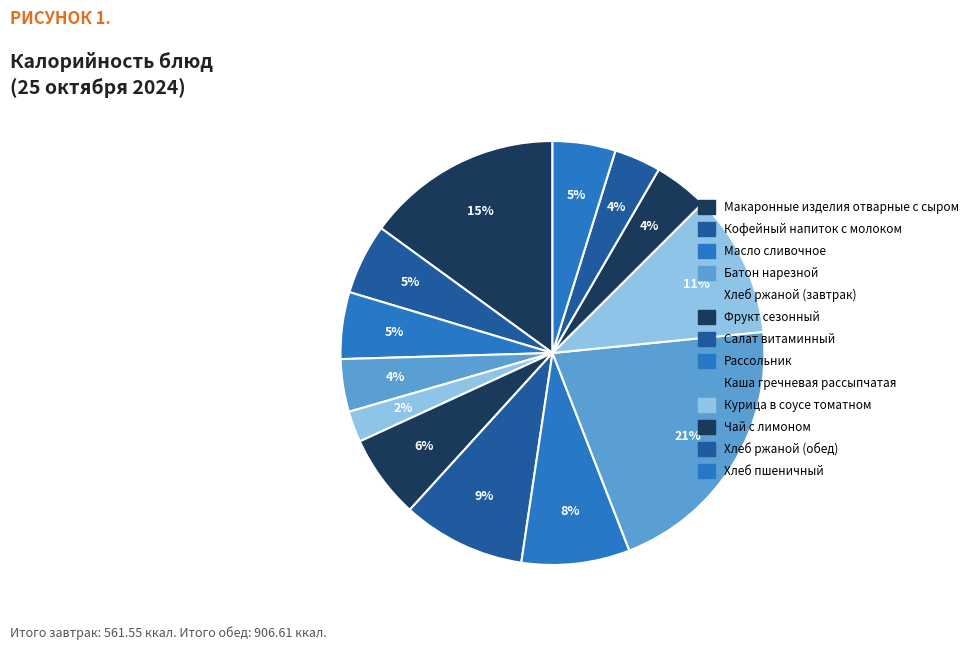

What percentage is the Фрукт сезонный slice, to the nearest percent?

6%